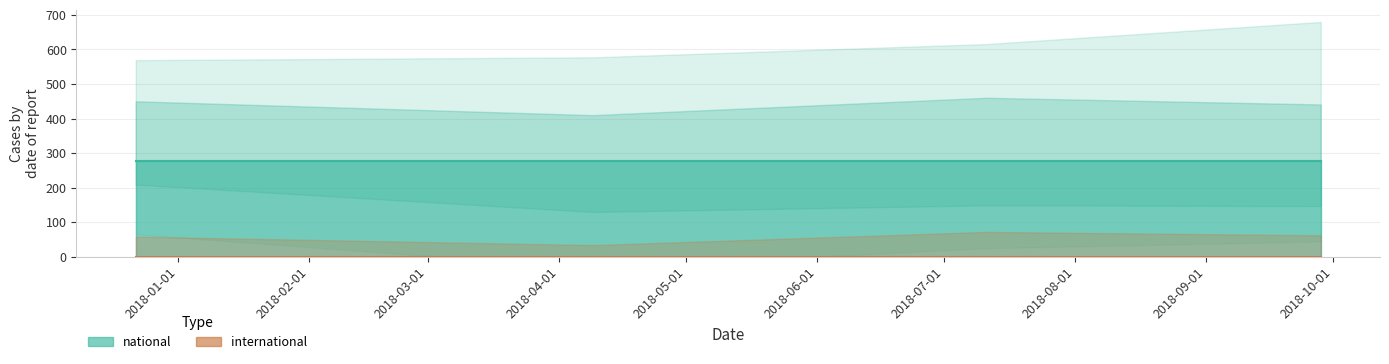

What is the label of the 4th point from the right?

2017-12-22